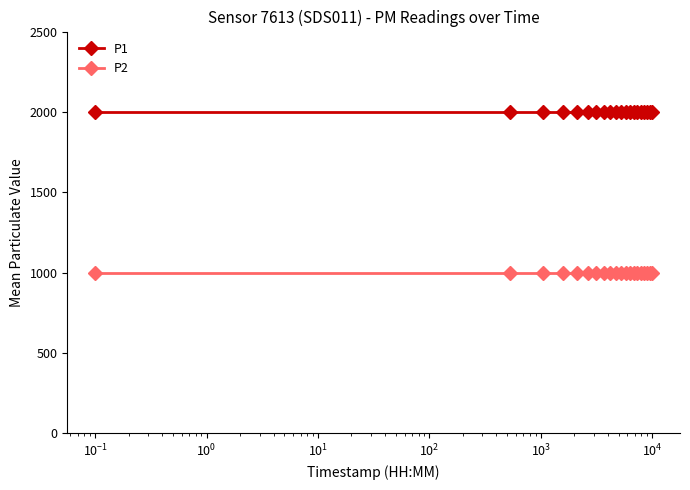

List the series in order of their overall mean, lowest first.

P2, P1